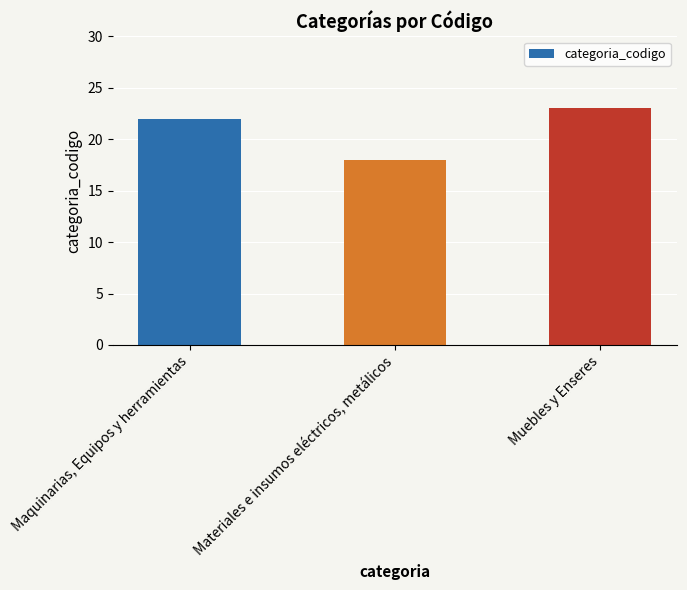

How many bars are there in total?

3